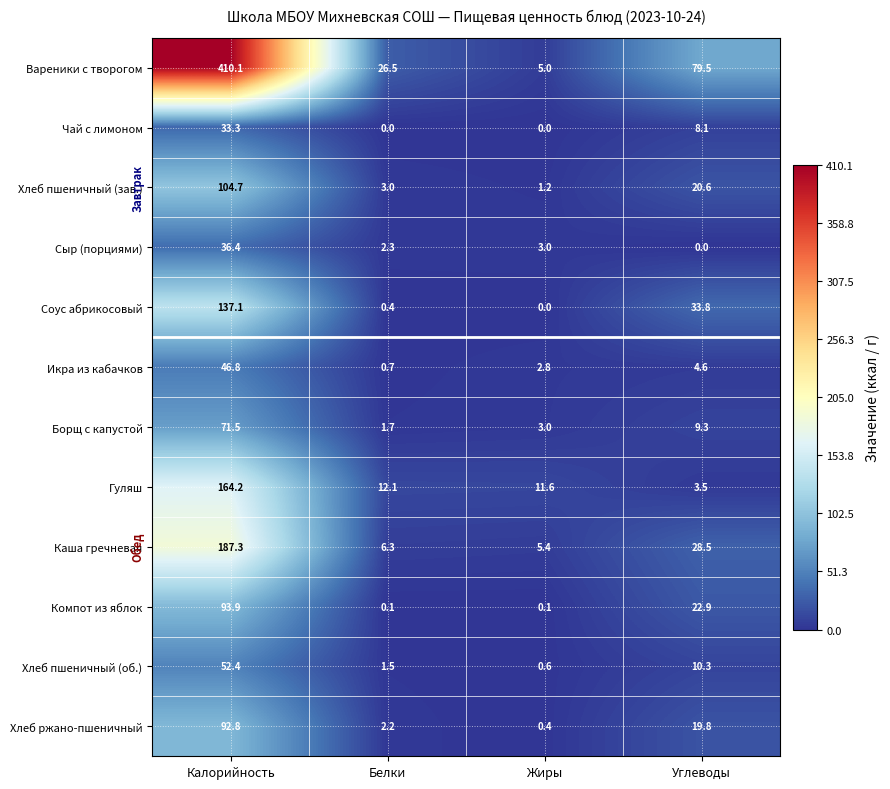

Is it true that Вареники с творогом equals 15.8 at Белки?

False